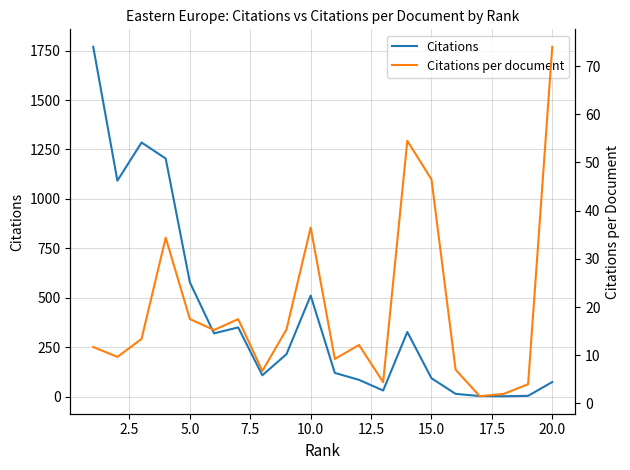

List the series in order of their overall mean, highest first.

Citations, Citations per document